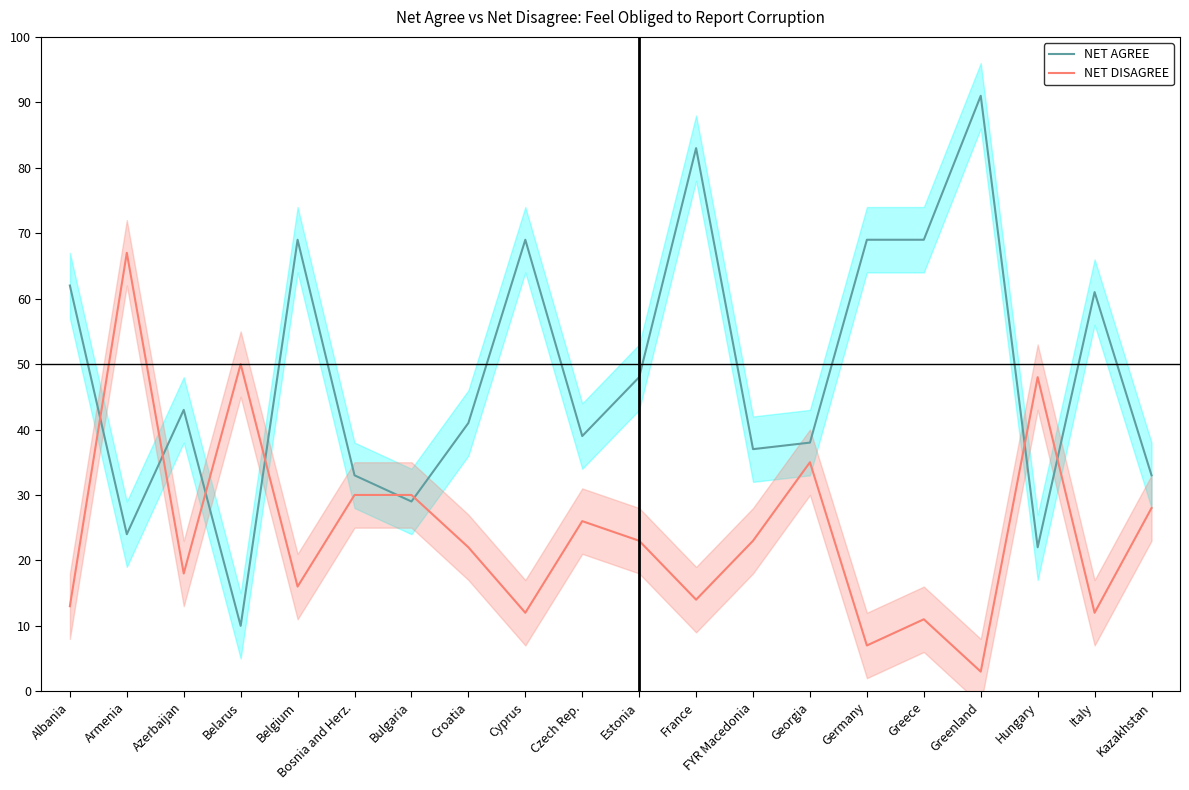

Count the number of data series in this chart.

2